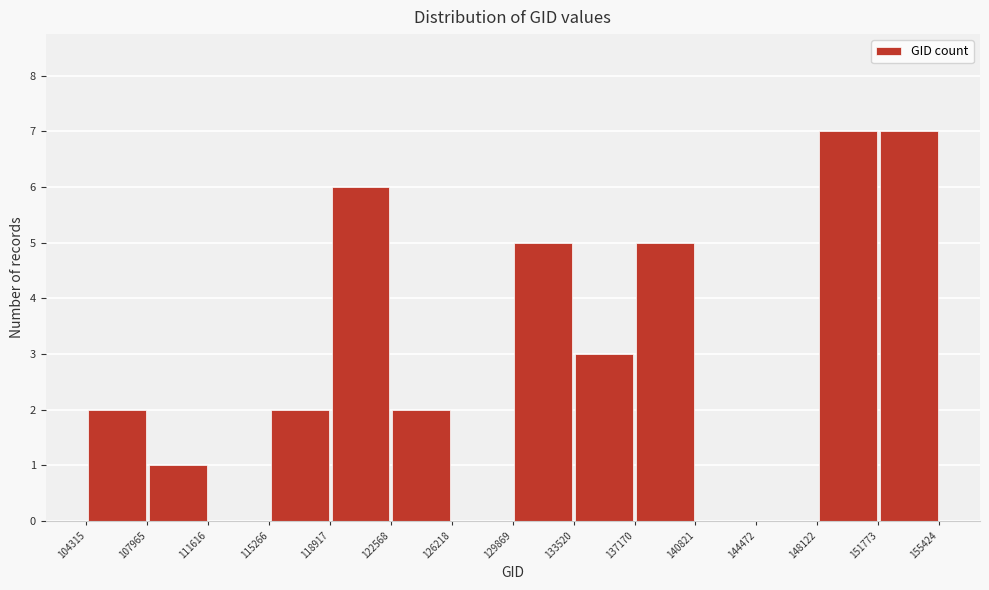

Reading left to right, transcribe this chart: for each bar, give the range it covers on the x-axis and its height. The values are not printed on the chart, so give them approximately, as read against the axis.

104315 to 107965: 2
107965 to 111616: 1
111616 to 115266: 0
115266 to 118917: 2
118917 to 122568: 6
122568 to 126218: 2
126218 to 129869: 0
129869 to 133520: 5
133520 to 137170: 3
137170 to 140821: 5
140821 to 144472: 0
144472 to 148122: 0
148122 to 151773: 7
151773 to 155424: 7